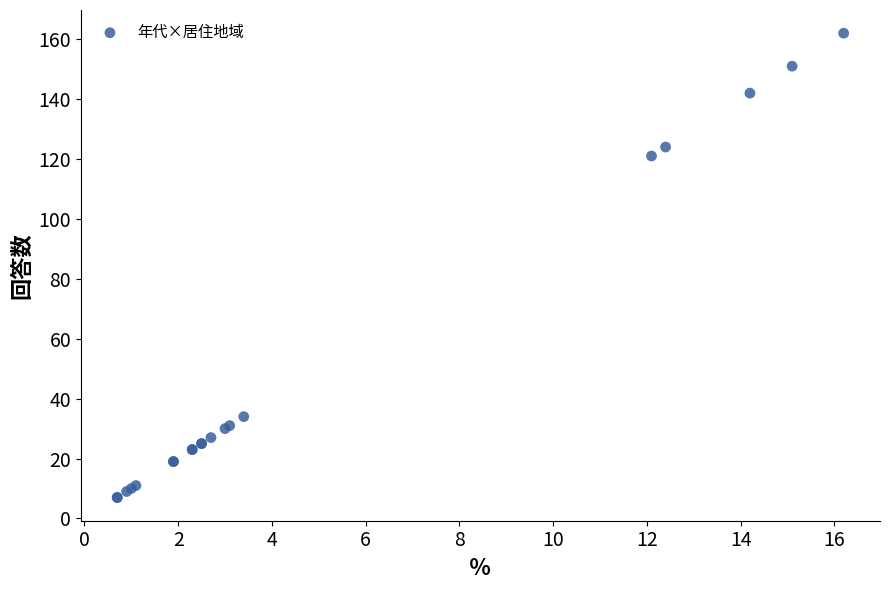

What Y value in the scatter plot is closest to 84?

121